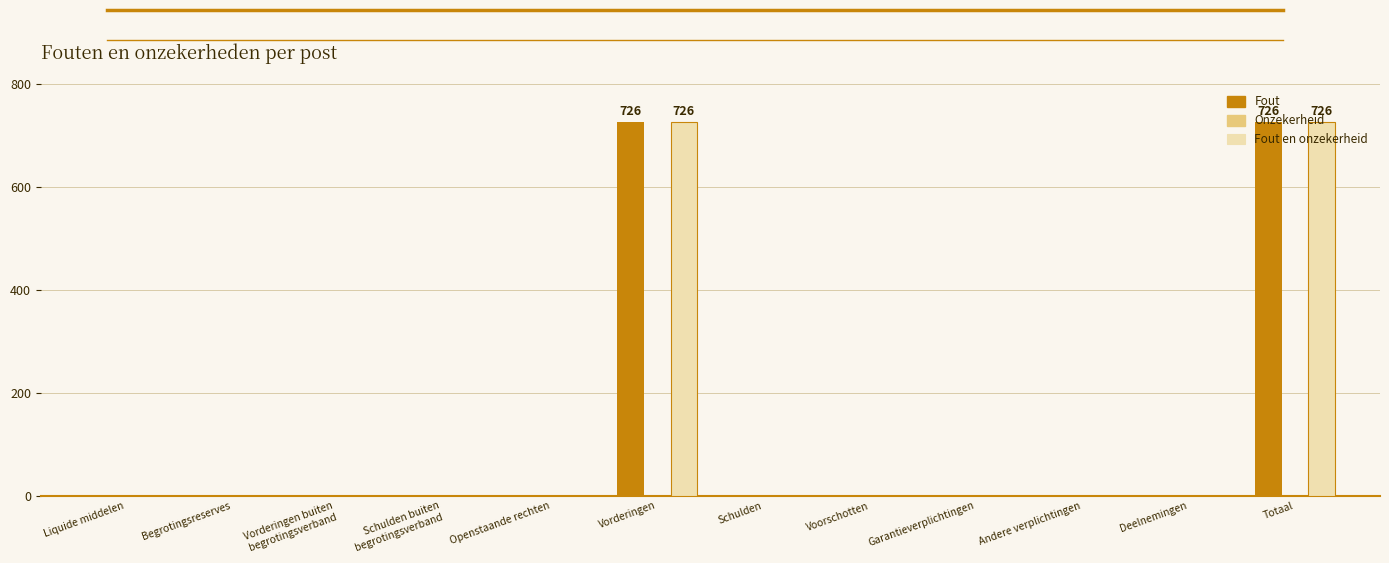

What is the maximum value shown in the chart?

726